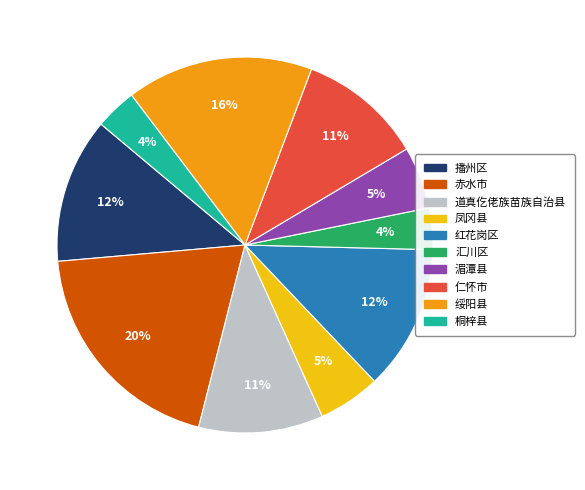

Does any single category account for the majority?

No